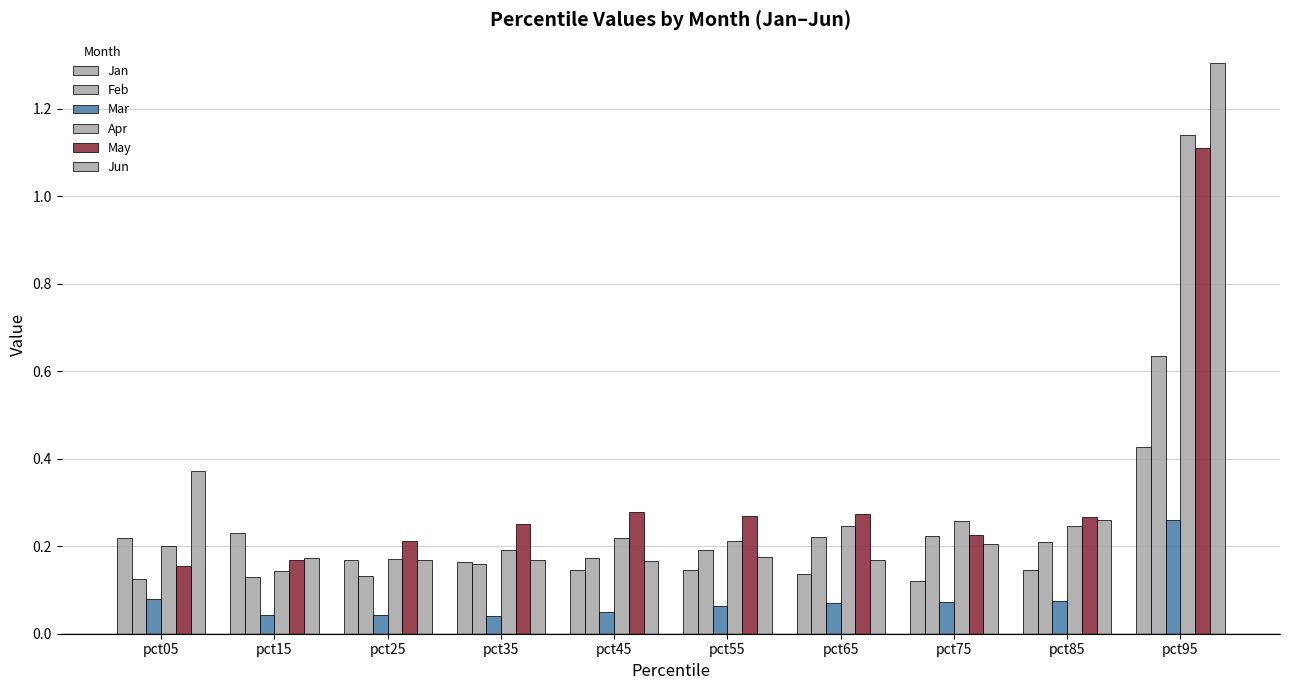

How many Feb values are between 0 and 1?

10